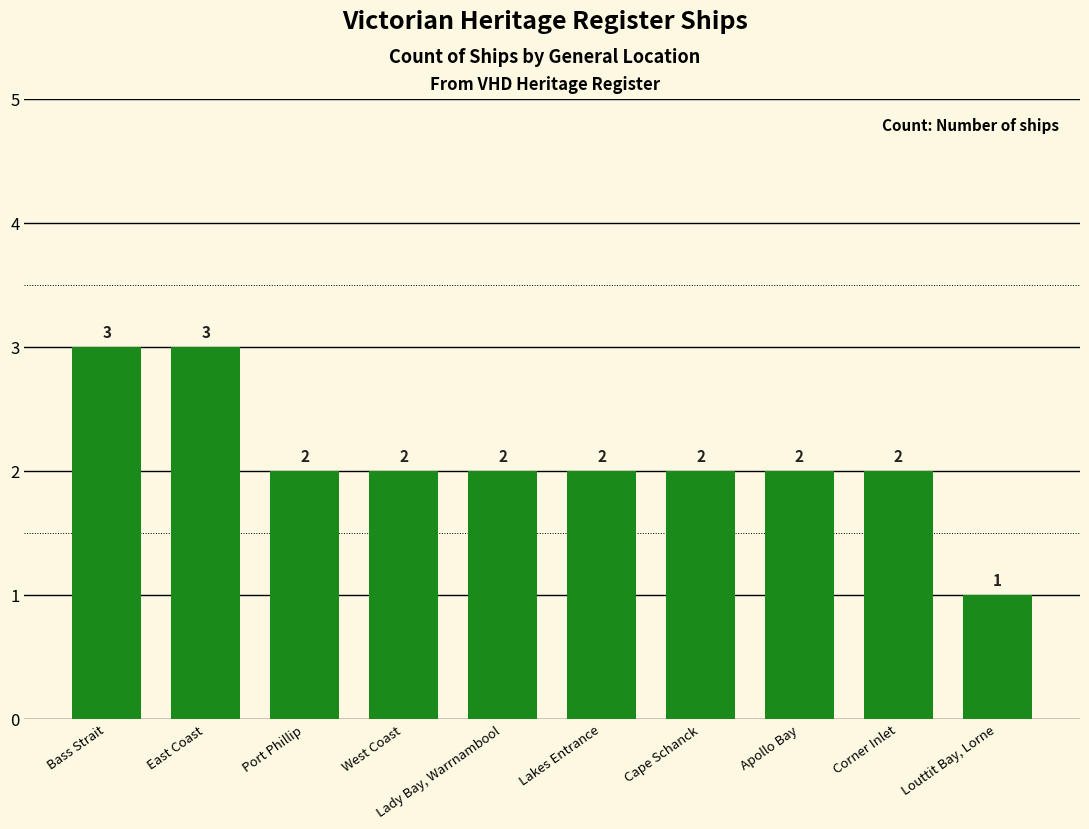

Are the bars grouped side by side (vs. stacked)?

No